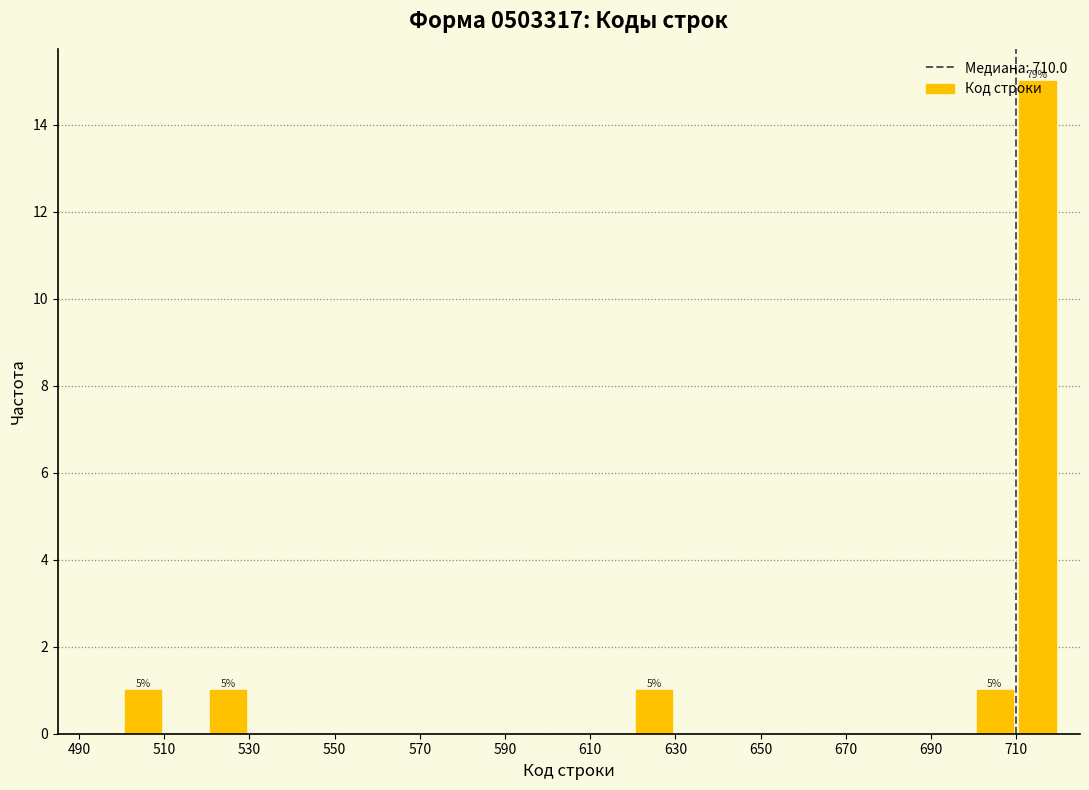

Which range on the x-axis has the tallest bar?

710 to 720